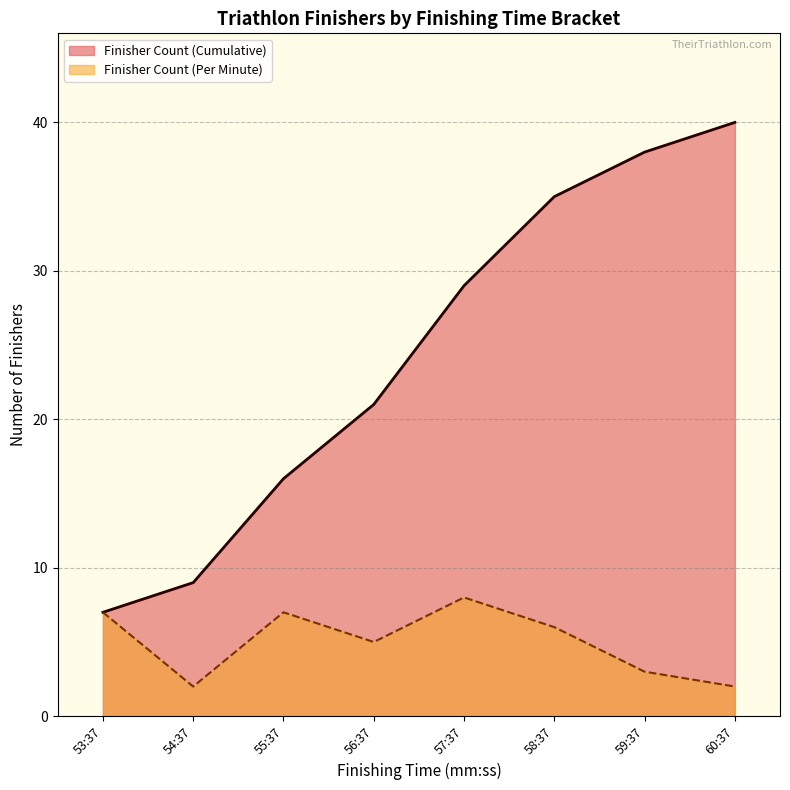

True or false: there are more than 2 points higher than both neighbors.

False